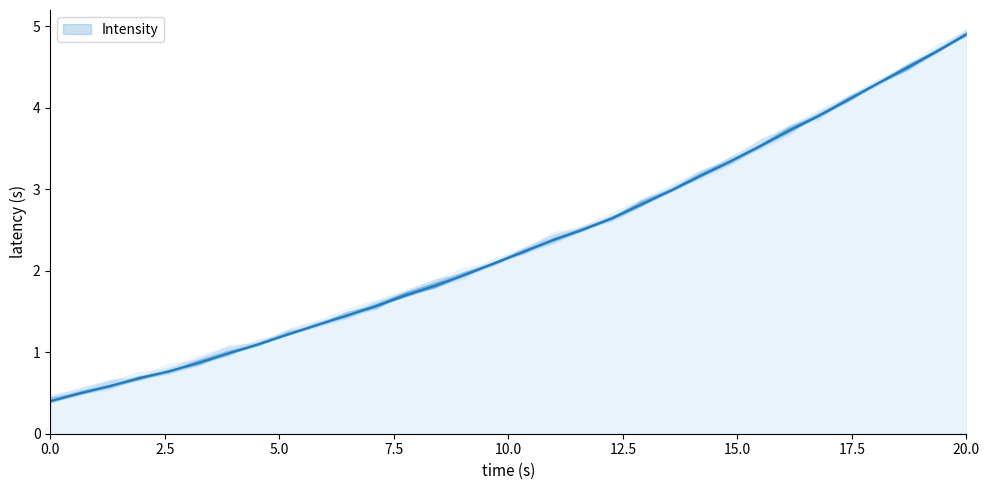

True or false: there are more than 2 points higher than both neighbors.

False